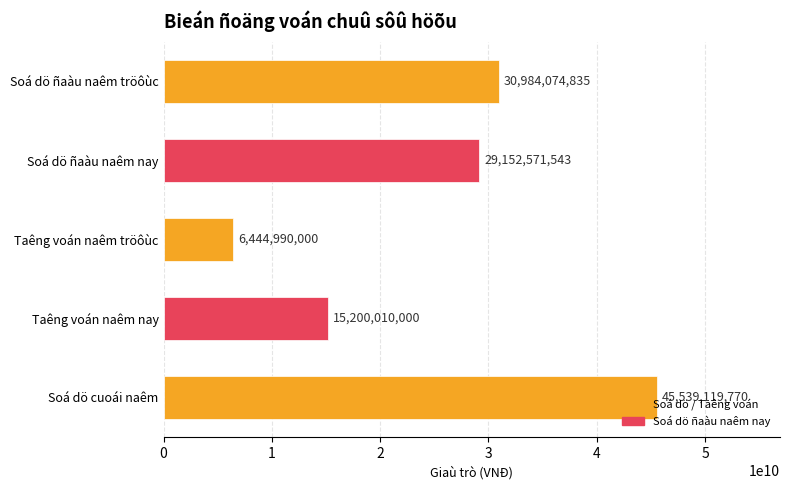

True or false: the data shows 6444990000 at Taêng voán naêm tröôùc.

True